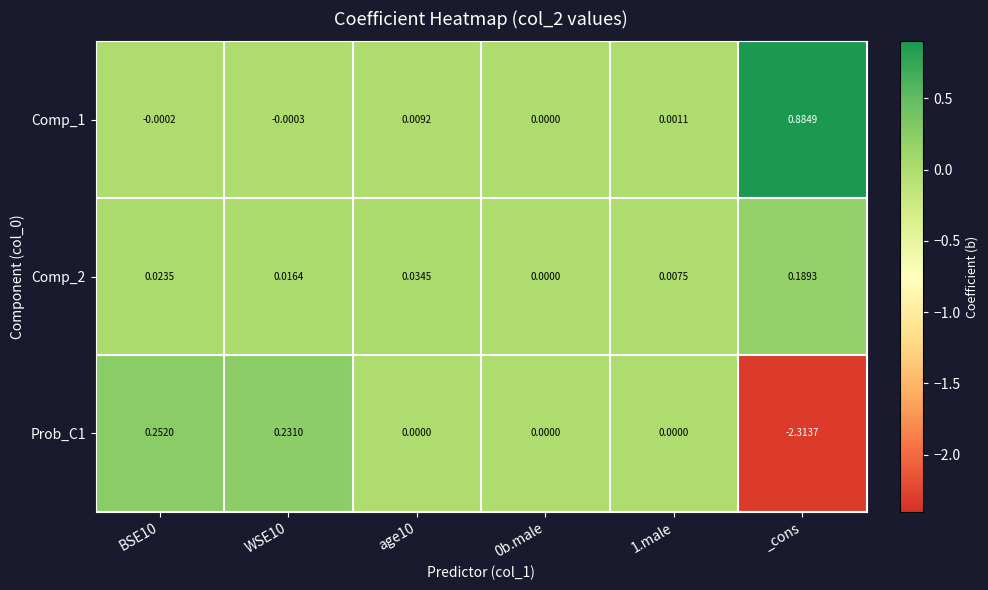

At which category is the sum across all series the highest?

BSE10